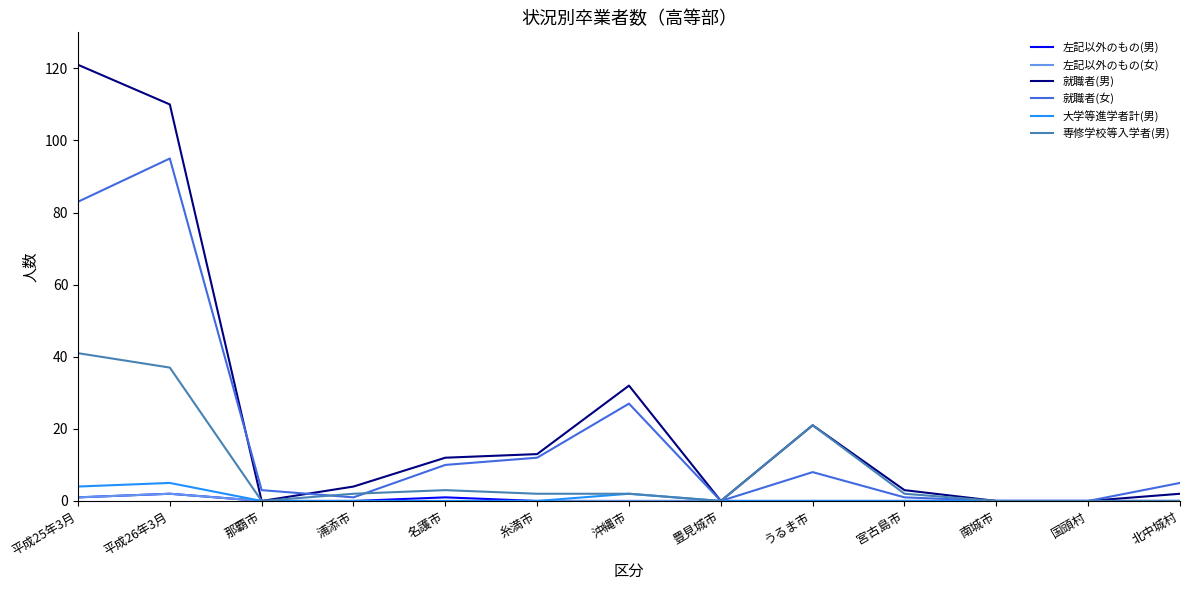

Reading left to right, extract all data points from this chart.

左記以外のもの(男): 平成25年3月=1	平成26年3月=2	那覇市=0	浦添市=0	名護市=1	糸満市=0	沖縄市=0	豊見城市=0	うるま市=0	宮古島市=0	南城市=0	国頭村=0	北中城村=0
左記以外のもの(女): 平成25年3月=1	平成26年3月=2	那覇市=0	浦添市=0	名護市=0	糸満市=0	沖縄市=0	豊見城市=0	うるま市=0	宮古島市=0	南城市=0	国頭村=0	北中城村=0
就職者(男): 平成25年3月=121	平成26年3月=110	那覇市=0	浦添市=4	名護市=12	糸満市=13	沖縄市=32	豊見城市=0	うるま市=21	宮古島市=3	南城市=0	国頭村=0	北中城村=2
就職者(女): 平成25年3月=83	平成26年3月=95	那覇市=3	浦添市=1	名護市=10	糸満市=12	沖縄市=27	豊見城市=0	うるま市=8	宮古島市=1	南城市=0	国頭村=0	北中城村=5
大学等進学者計(男): 平成25年3月=4	平成26年3月=5	那覇市=0	浦添市=0	名護市=0	糸満市=0	沖縄市=2	豊見城市=0	うるま市=0	宮古島市=0	南城市=0	国頭村=0	北中城村=0
専修学校等入学者(男): 平成25年3月=41	平成26年3月=37	那覇市=0	浦添市=2	名護市=3	糸満市=2	沖縄市=2	豊見城市=0	うるま市=21	宮古島市=2	南城市=0	国頭村=0	北中城村=0